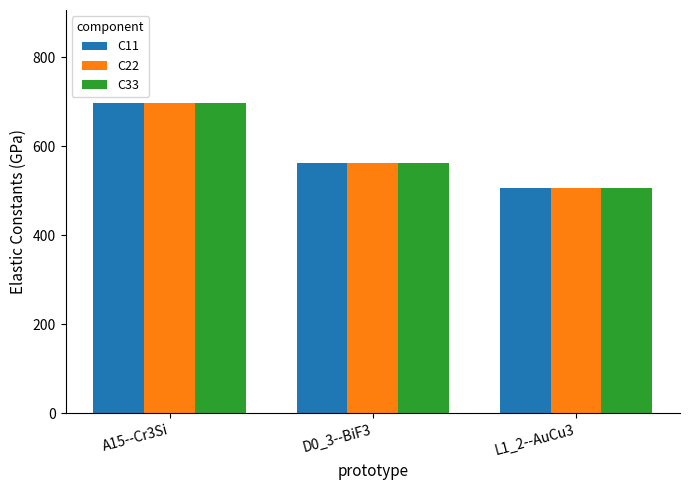

What is the label of the 3rd bar from the right?

A15--Cr3Si